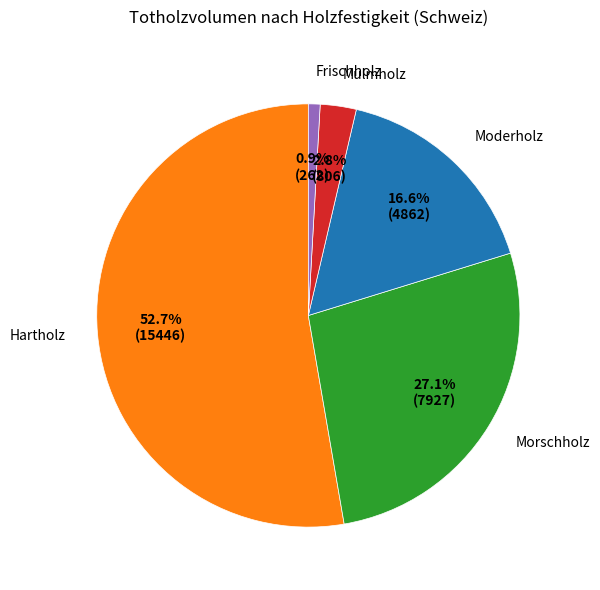

To the nearest percent, what is the difference between the largest and smallest slice percentages?

52%